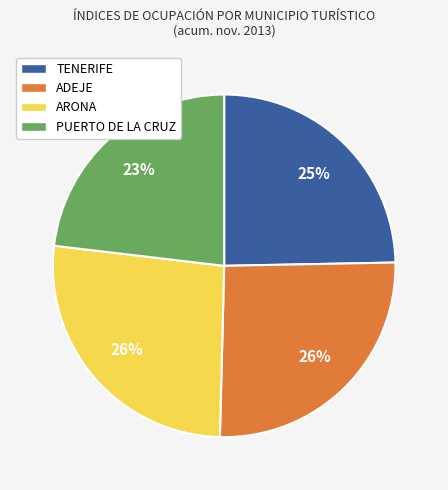

Which slice is the smallest?

PUERTO DE LA CRUZ